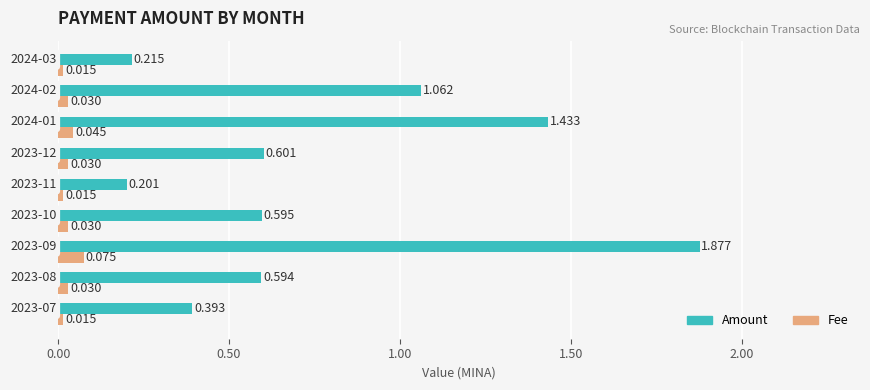

What are all the series names shown in the legend?

Amount, Fee